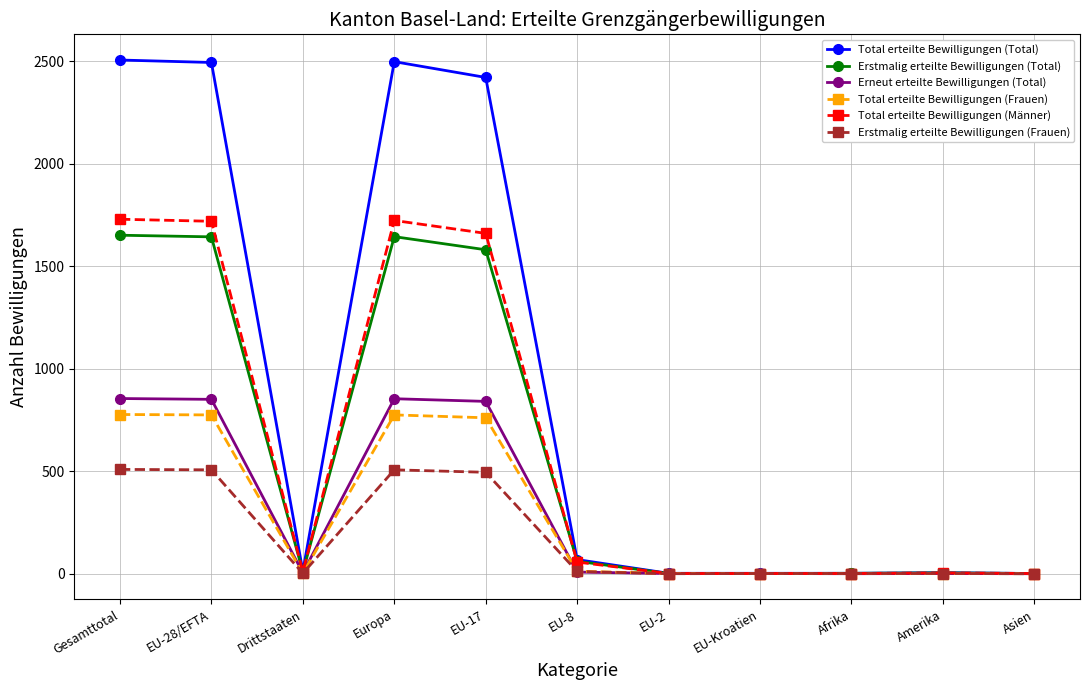

Which series has the widest spread of values?

Total erteilte Bewilligungen (Total)